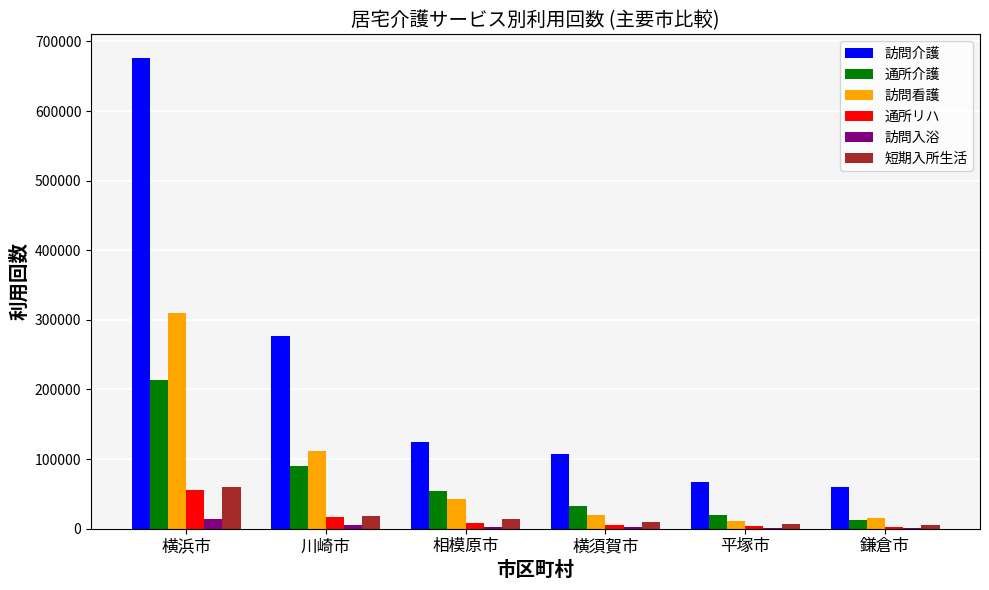

Is it true that 訪問介護 equals 66794 at 平塚市?

True